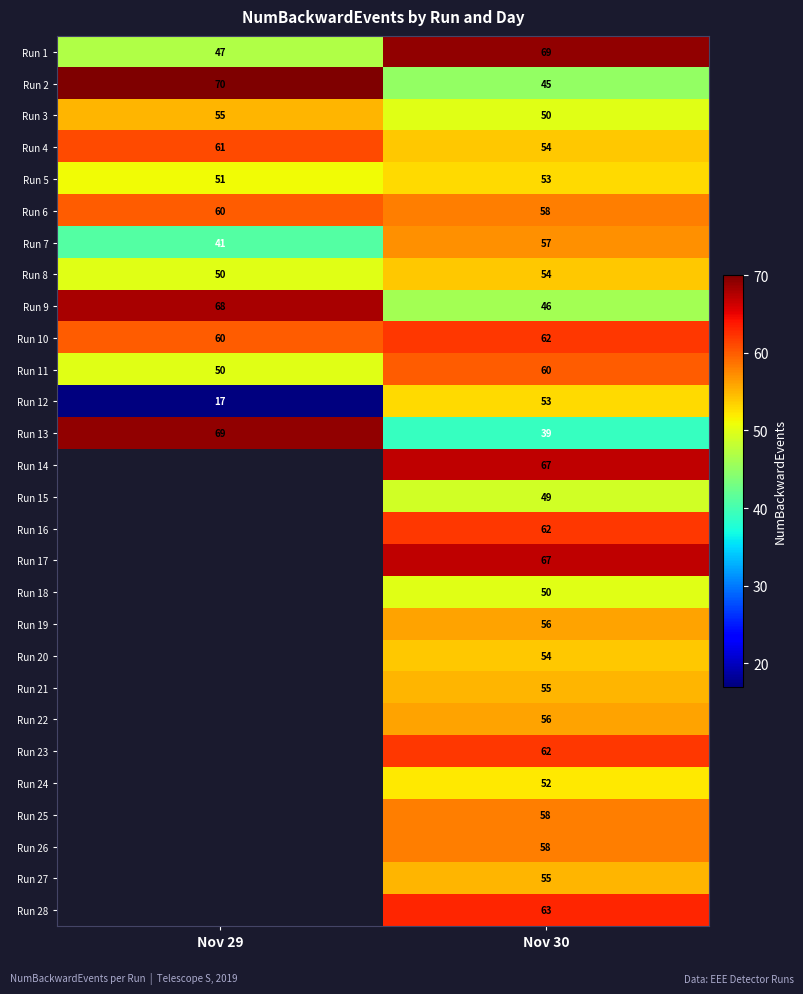

Where is Run 12 nearest to the value 35?

Nov 29